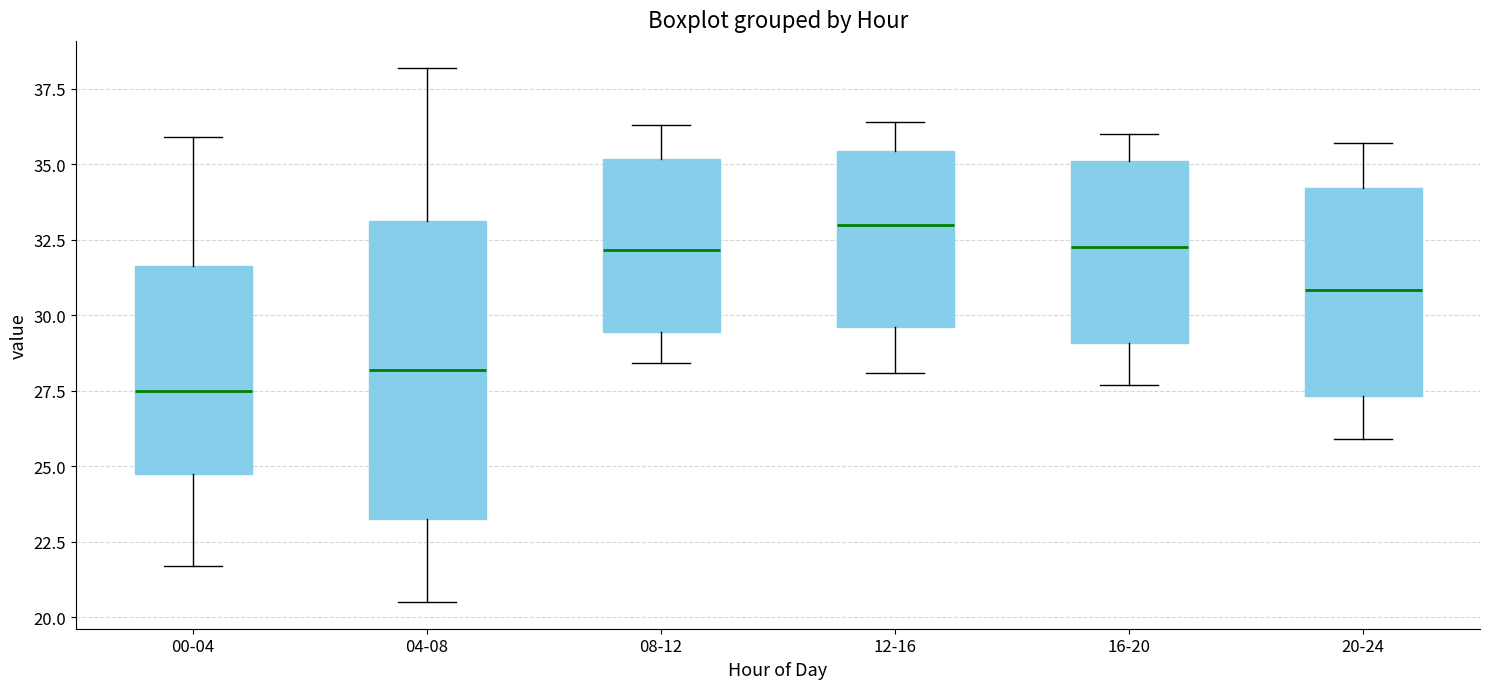

Where does the upper whisker of the box for 00-04 end on the y-axis? The values are not printed on the chart, so give them approximately, as read against the axis.

36.0